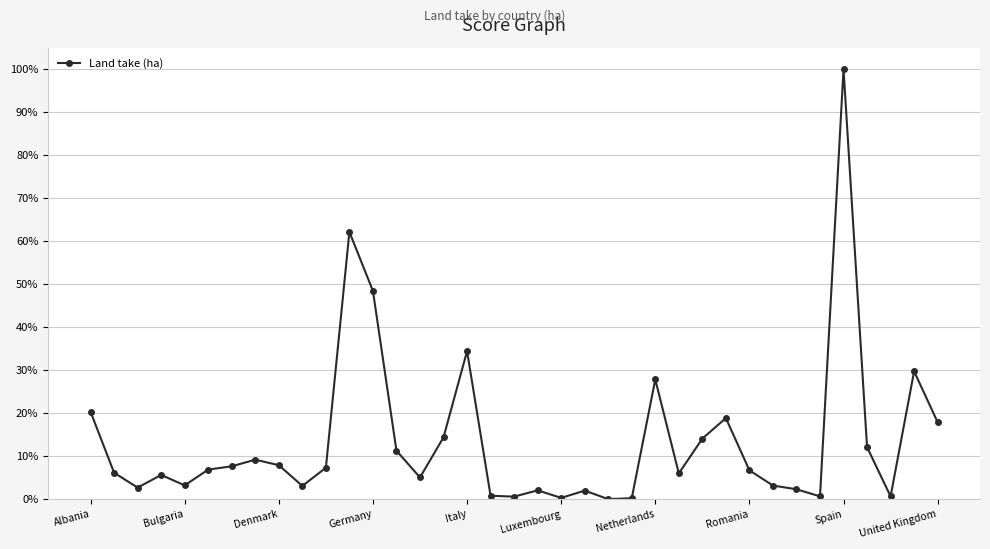

True or false: there are more than 1 points higher than both neighbors.

True